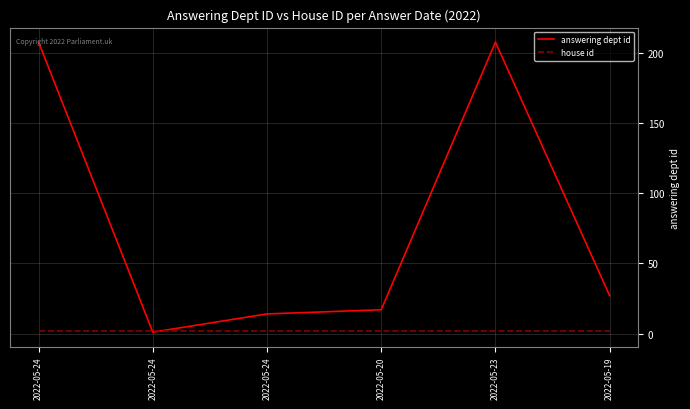

What are all the series names shown in the legend?

answering dept id, house id